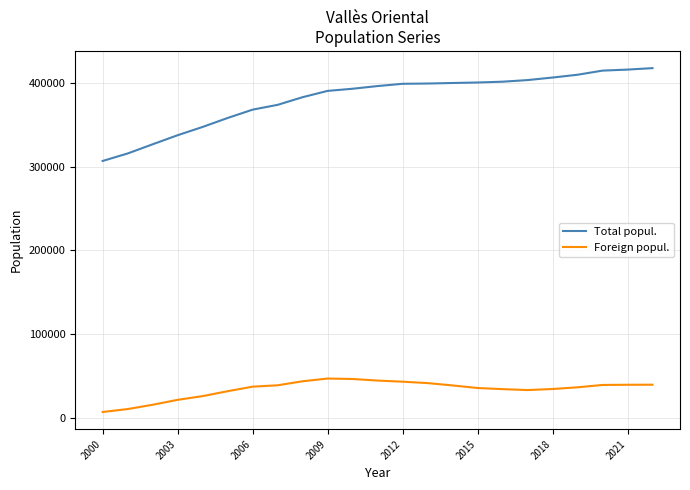

Which series has the widest spread of values?

Total popul.